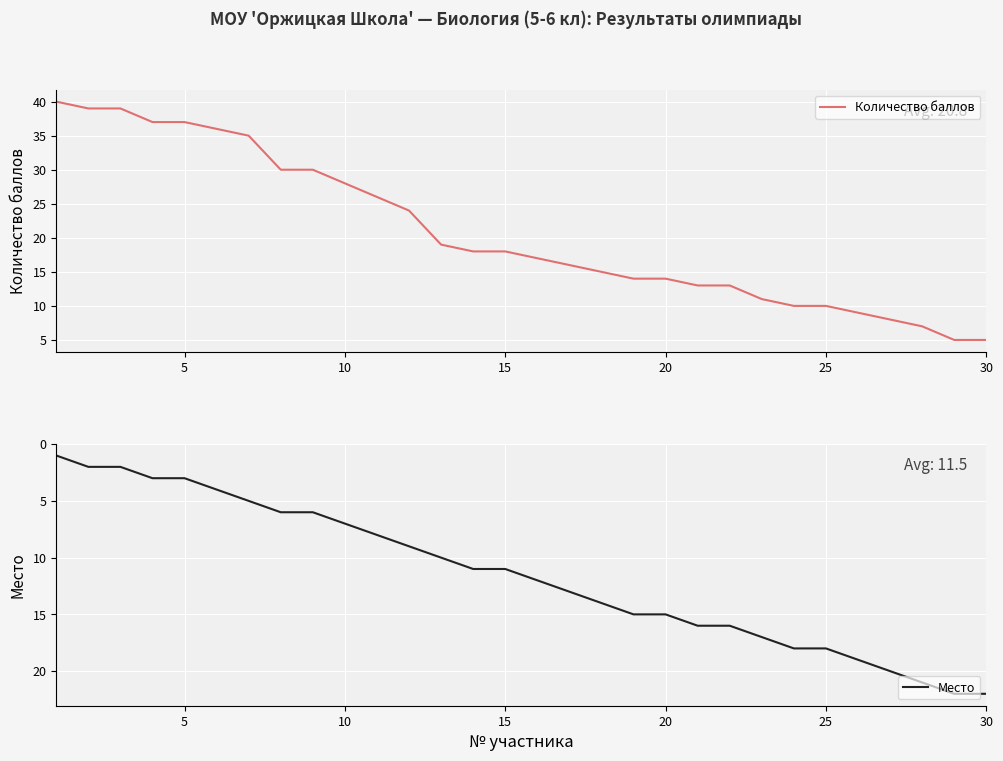

Which series has the largest total across all categories?

Количество баллов